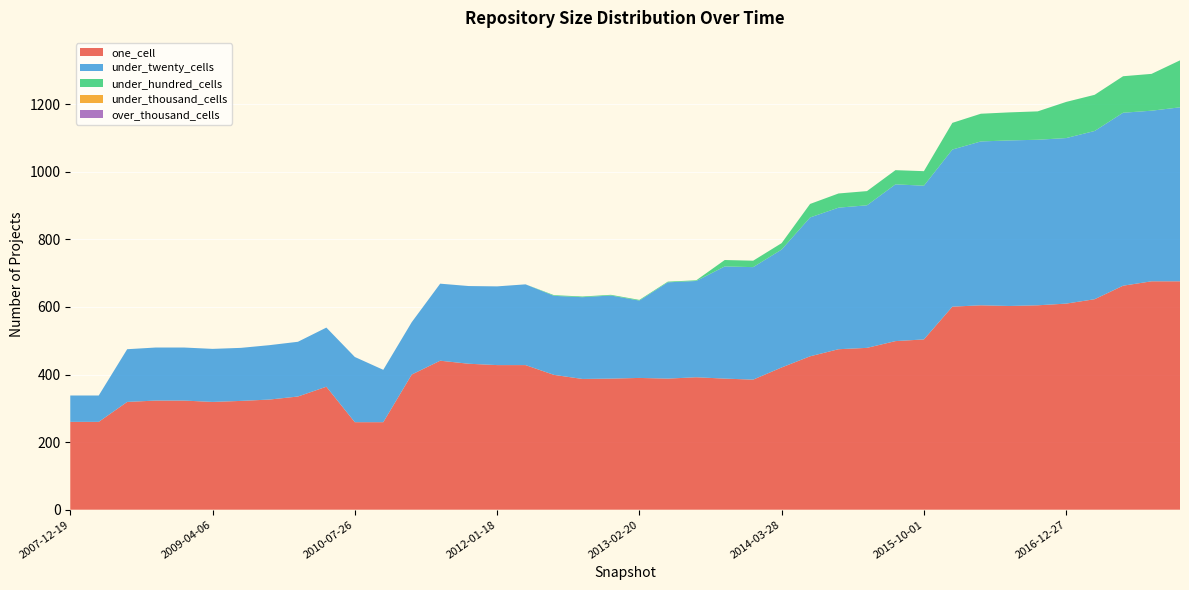

Reading right to left, transcribe all the data shown in this chart.

one_cell: 676	676	663	623	610	605	603	605	601	504	499	479	475	454	421	385	388	392	388	390	388	387	399	428	428	432	441	400	259	259	364	335	326	322	319	323	323	319	260	260
under_twenty_cells: 515	505	512	498	490	490	490	485	465	455	464	422	419	411	349	333	332	285	285	229	246	242	234	239	233	230	228	155	155	193	175	162	161	157	157	157	157	156	78	78
under_hundred_cells: 139	109	108	107	107	84	83	82	79	43	42	42	42	40	19	19	19	2	2	2	2	2	2	0	0	0	0	0	0	0	0	0	0	0	0	0	0	0	0	0
under_thousand_cells: 0	0	0	0	0	0	0	0	0	0	0	0	0	0	0	0	0	0	0	0	0	0	0	0	0	0	0	0	0	0	0	0	0	0	0	0	0	0	0	0
over_thousand_cells: 0	0	0	0	0	0	0	0	0	0	0	0	0	0	0	0	0	0	0	0	0	0	0	0	0	0	0	0	0	0	0	0	0	0	0	0	0	0	0	0